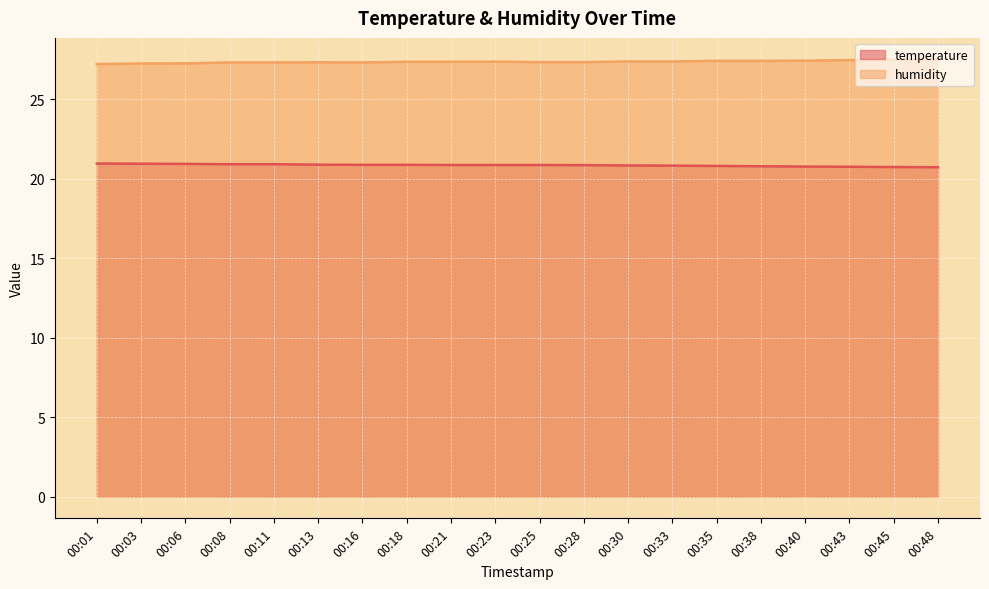

At which category is the sum across all series the highest?

00:08